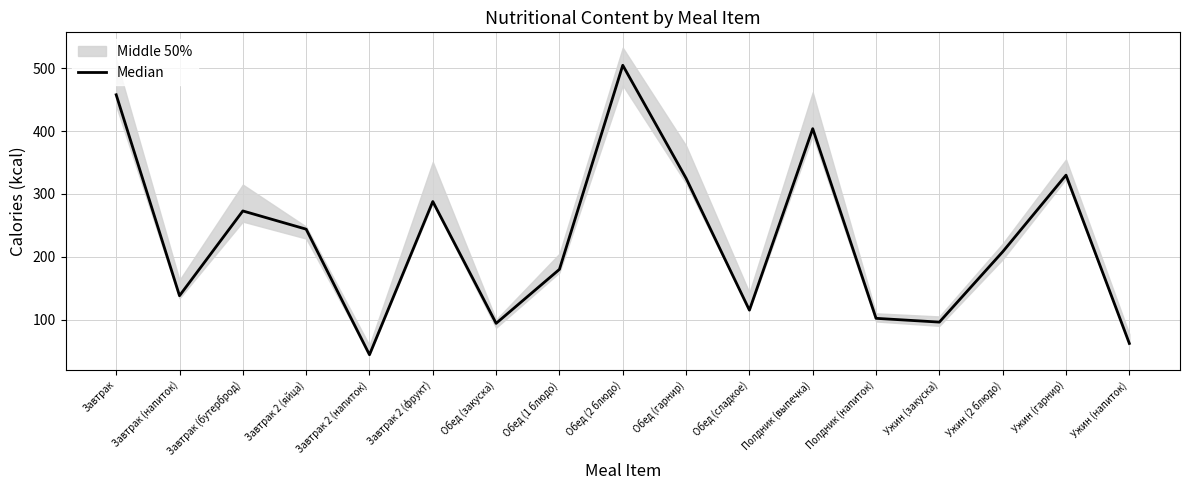

Is it true that the value at Ужин (закуска) is 96?

True